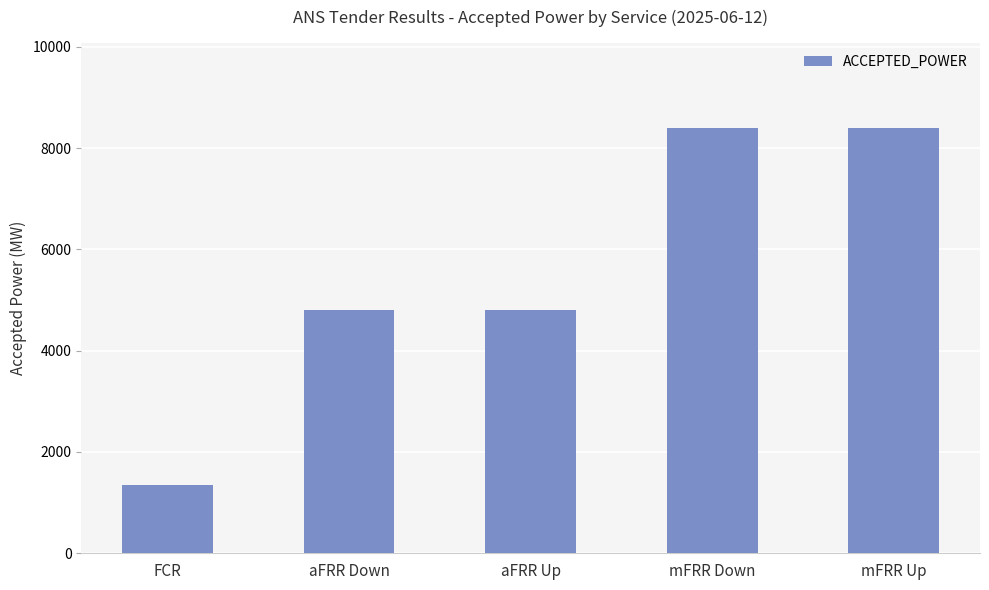

What is the value of the 5th bar from the left?

8400